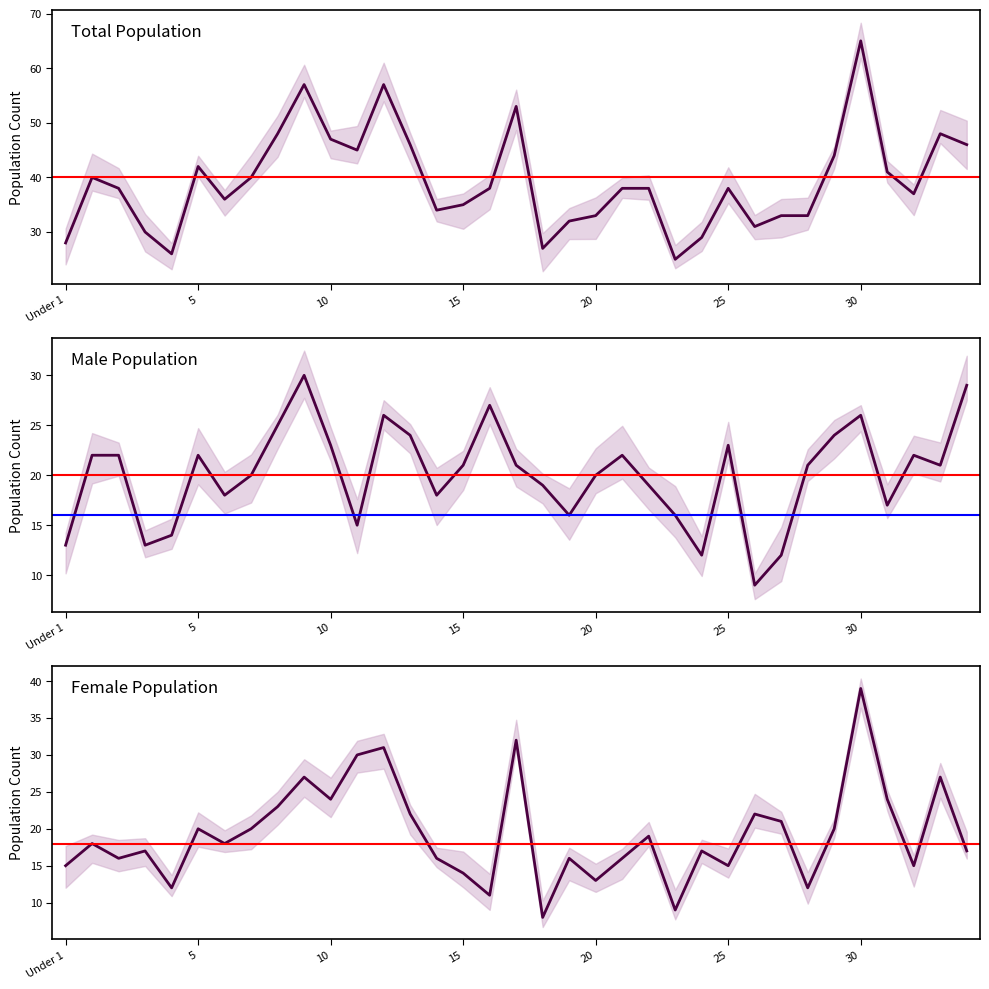

Where does the Female series first go above 18?

5